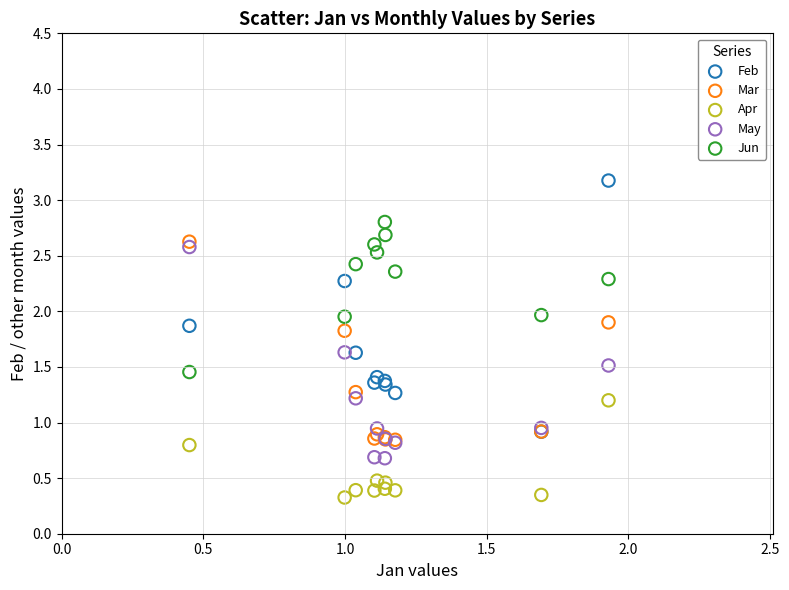

What are all the series names shown in the legend?

Feb, Mar, Apr, May, Jun